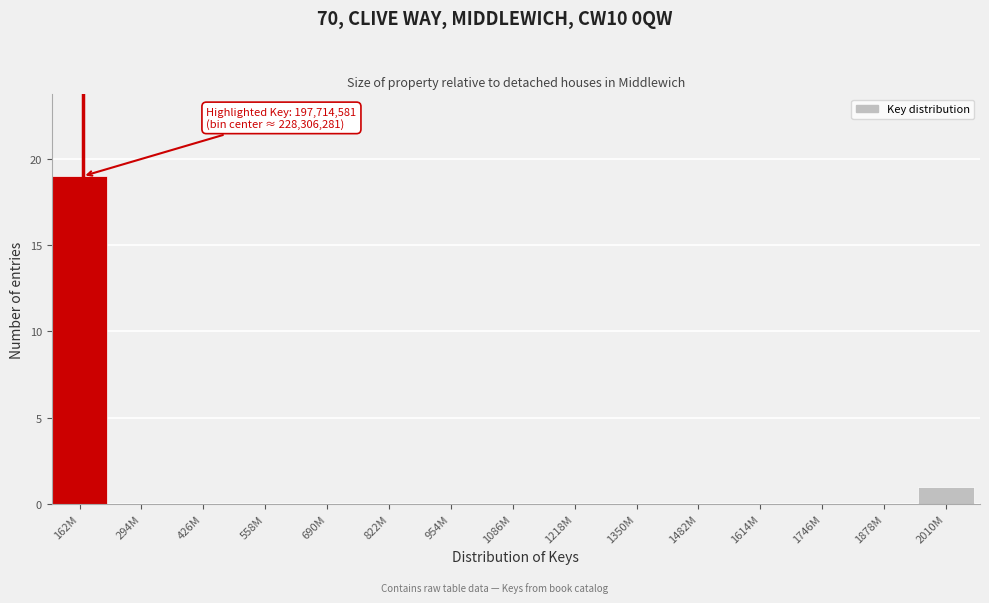

Reading left to right, transcribe all the data shown in this chart.

162M=19	294M=0	426M=0	558M=0	690M=0	822M=0	954M=0	1086M=0	1218M=0	1350M=0	1482M=0	1614M=0	1746M=0	1878M=0	2010M=1